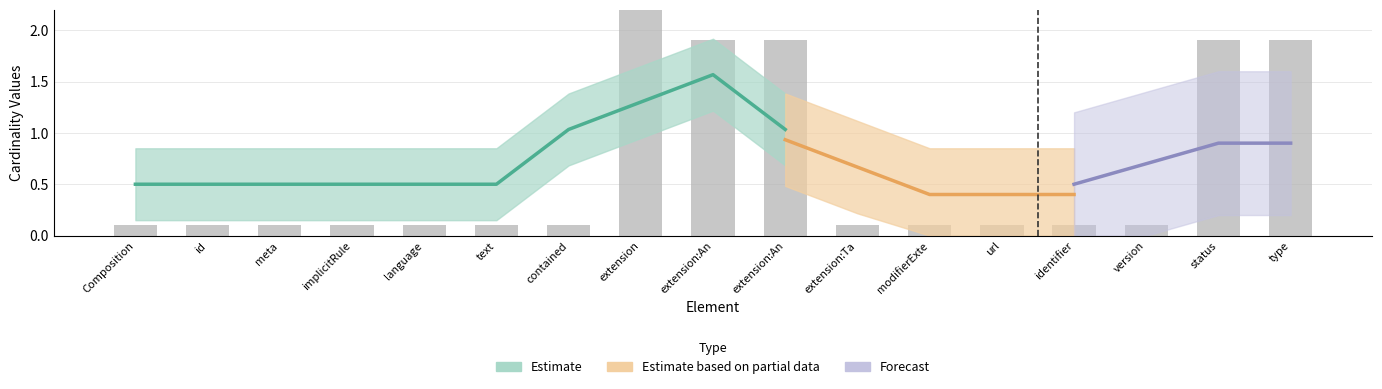

Which has a higher value, 13 or 5?

13